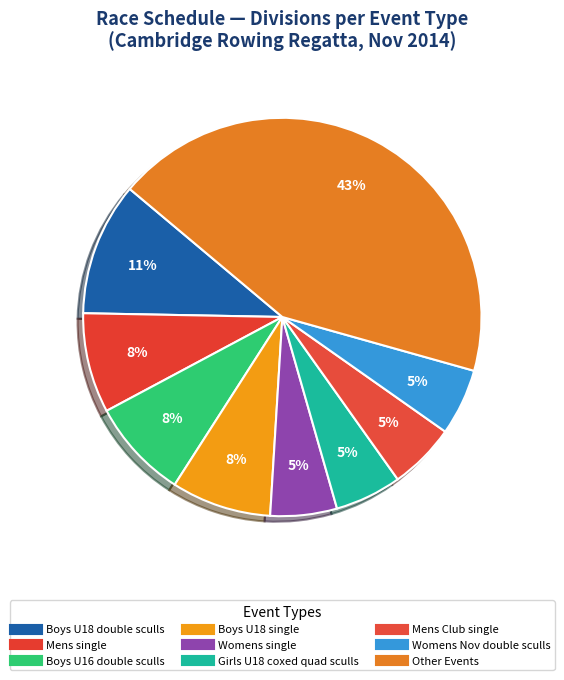

How many segments does this pie chart have?

9